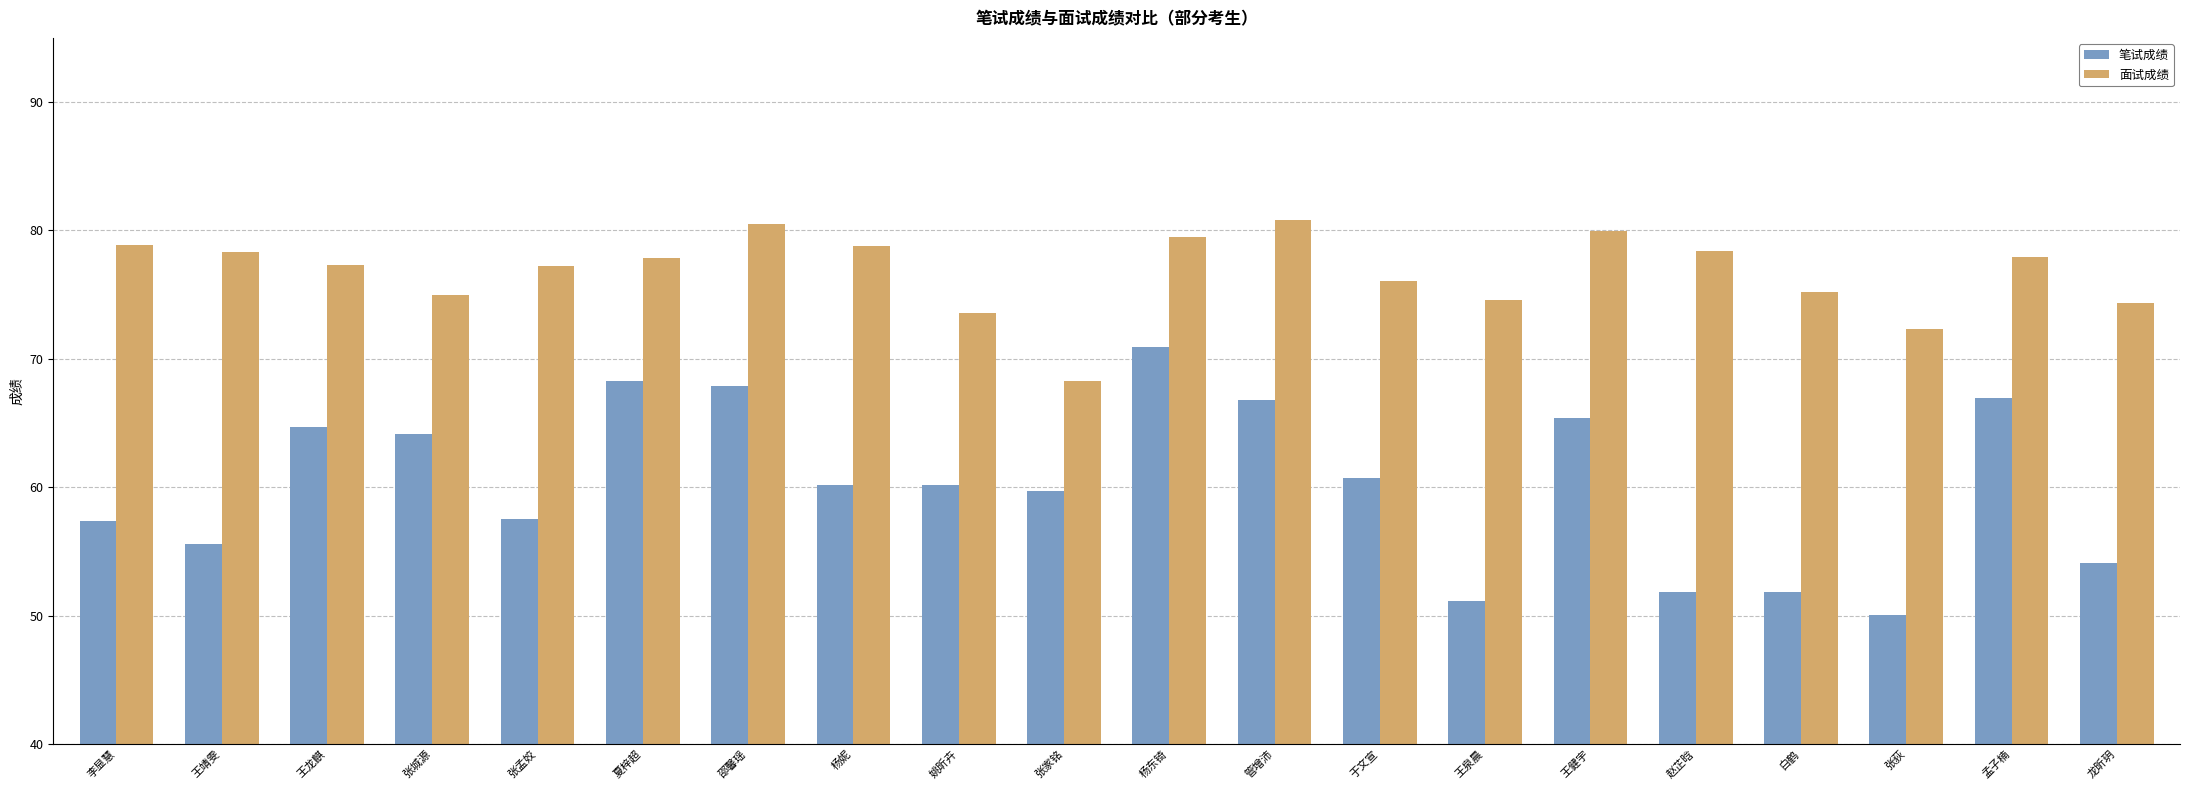

Is it true that 笔试成绩 equals 78.6 at 张荻?

False